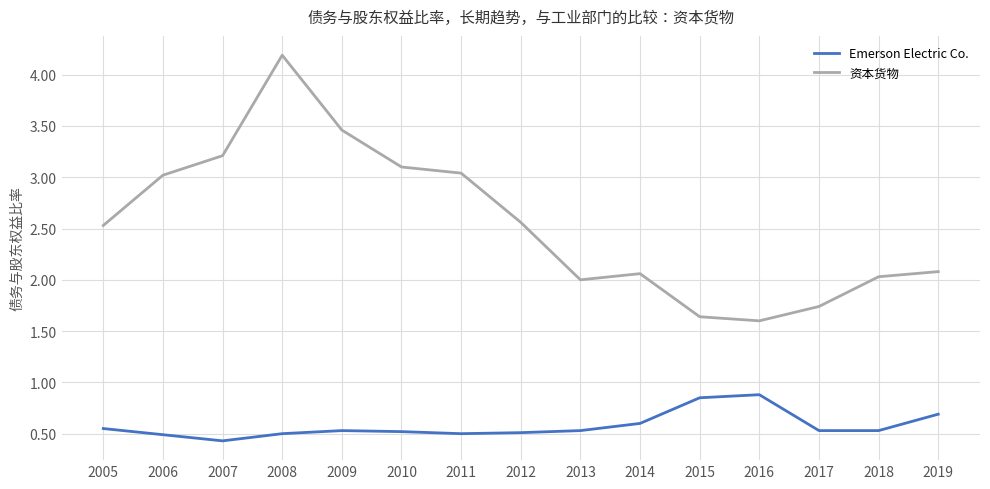

What is the sum of the Emerson Electric Co. values at 2008 and 2005?

1.1